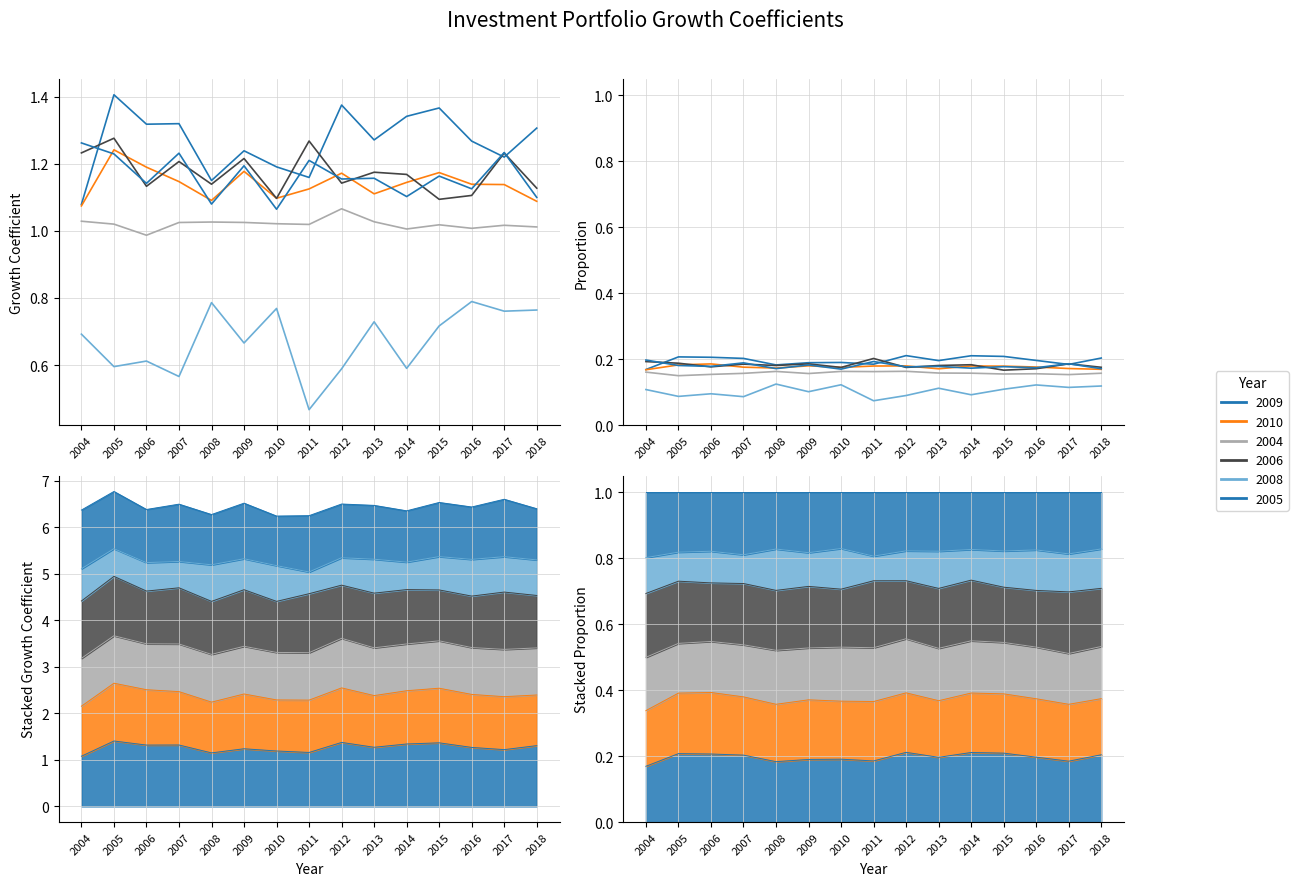

What is the value of the 2004 point at the 14th from the left?

1.0